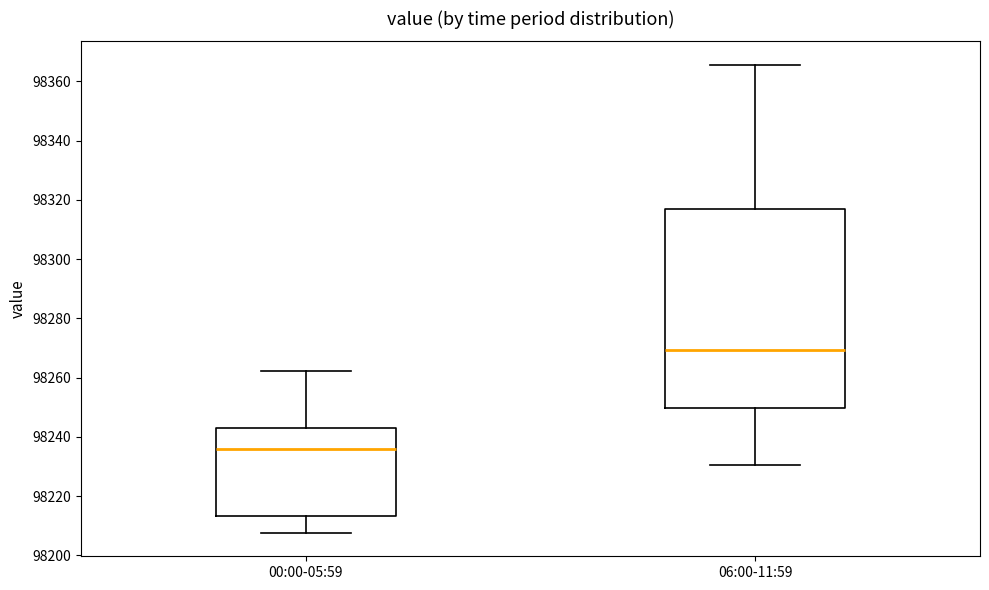

Which box is the tallest, from its lower edge to its upper edge?

06:00-11:59